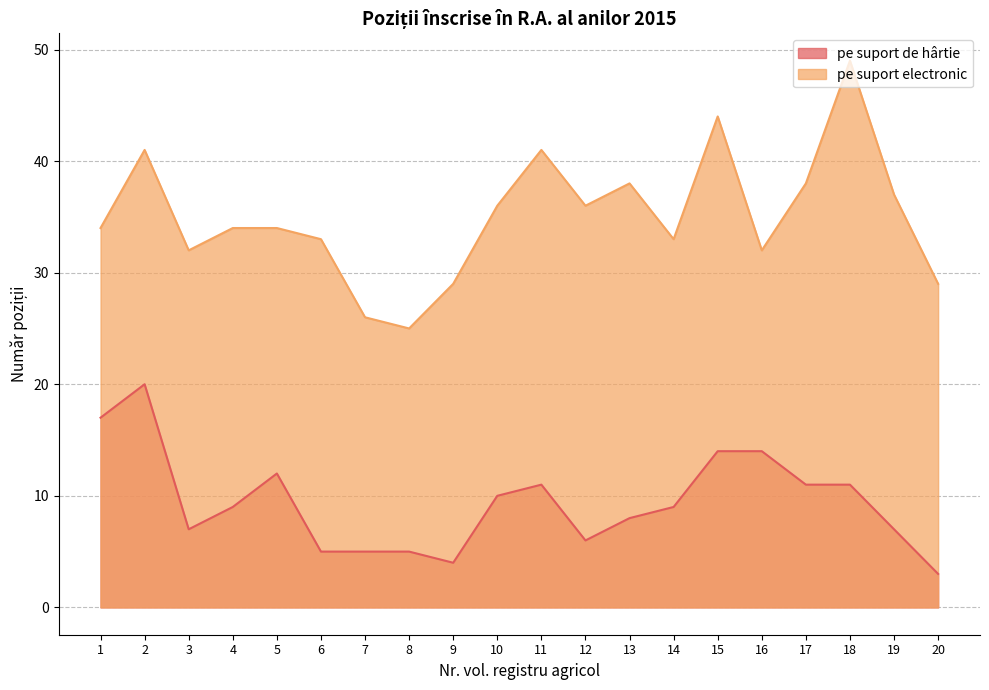

Which category has the highest value in the pe suport electronic series?

18